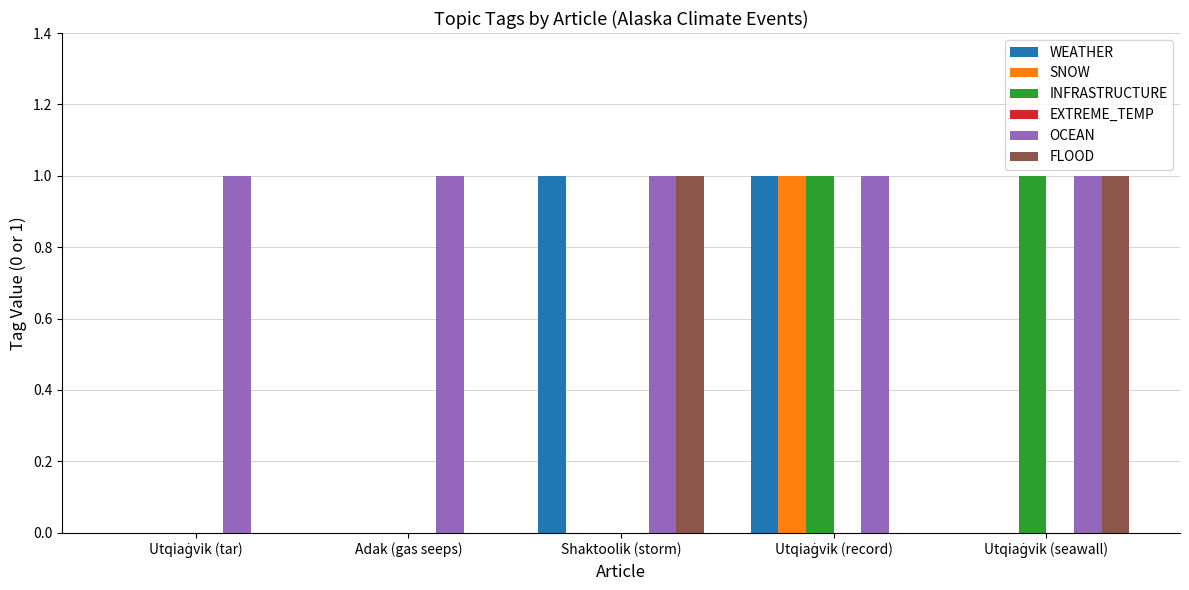

How many WEATHER values are between 0 and 1?

5